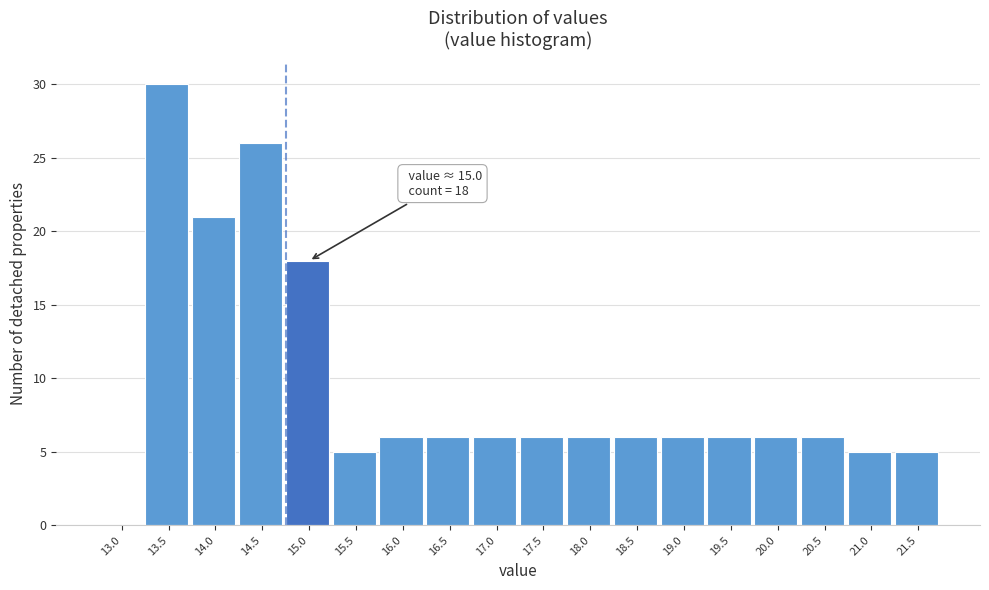

Reading left to right, extract all data points from this chart.

13.0=0	13.5=30	14.0=21	14.5=26	15.0=18	15.5=5	16.0=6	16.5=6	17.0=6	17.5=6	18.0=6	18.5=6	19.0=6	19.5=6	20.0=6	20.5=6	21.0=5	21.5=5